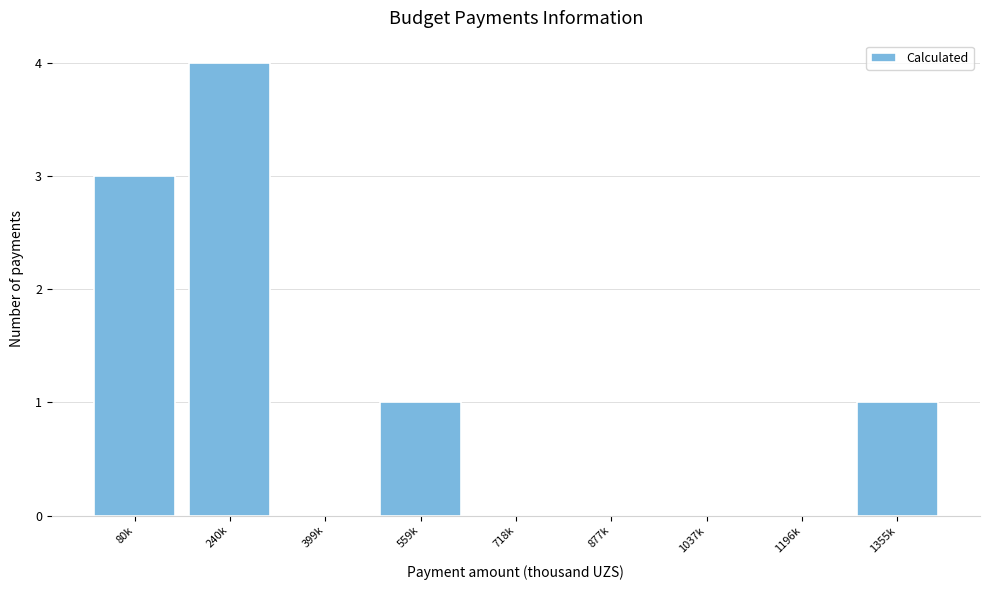

Reading right to left, extract all data points from this chart.

1355k=1	1196k=0	1037k=0	877k=0	718k=0	559k=1	399k=0	240k=4	80k=3